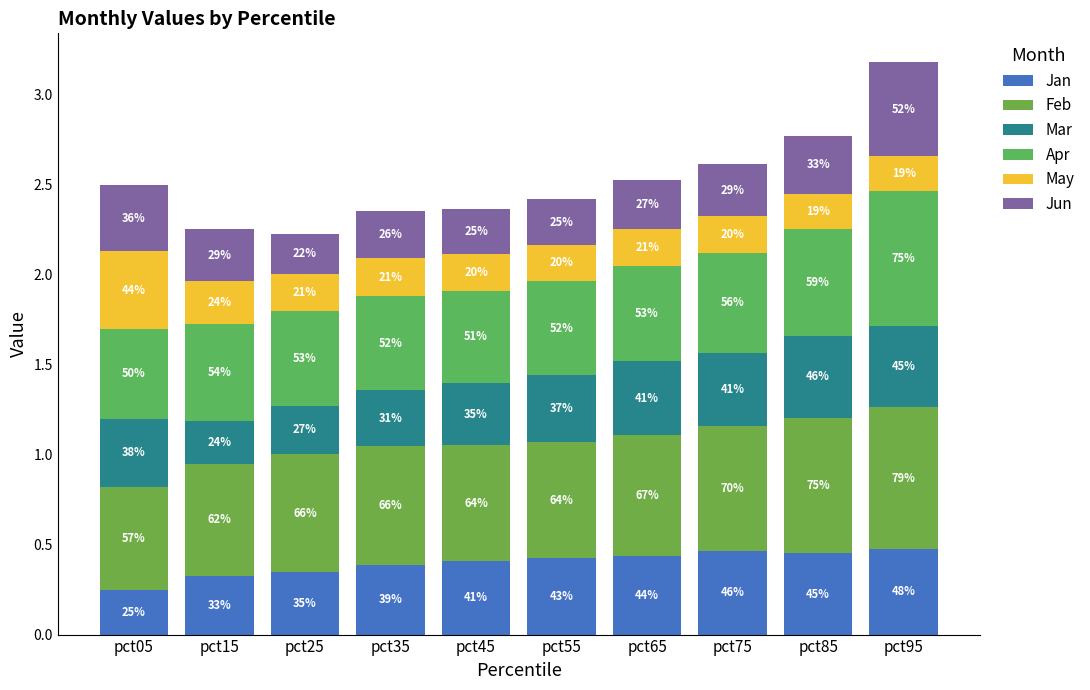

What is the difference between the maximum and minimum values in the Feb series?

0.2